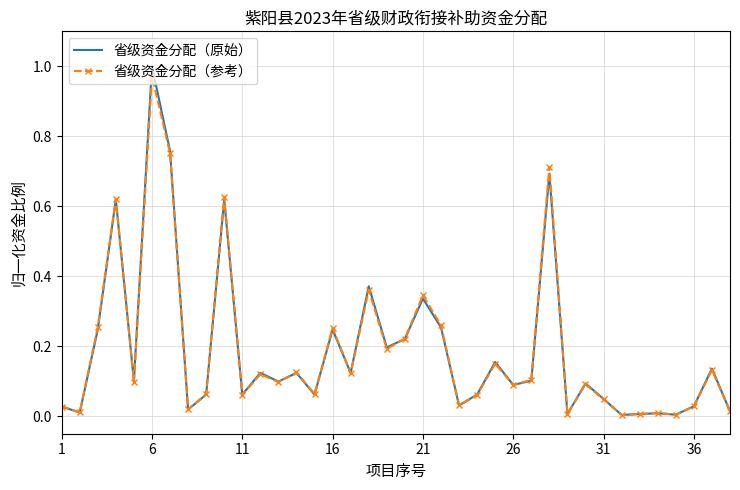

True or false: 省级资金分配（原始） and 省级资金分配（参考） cross at least once.

True